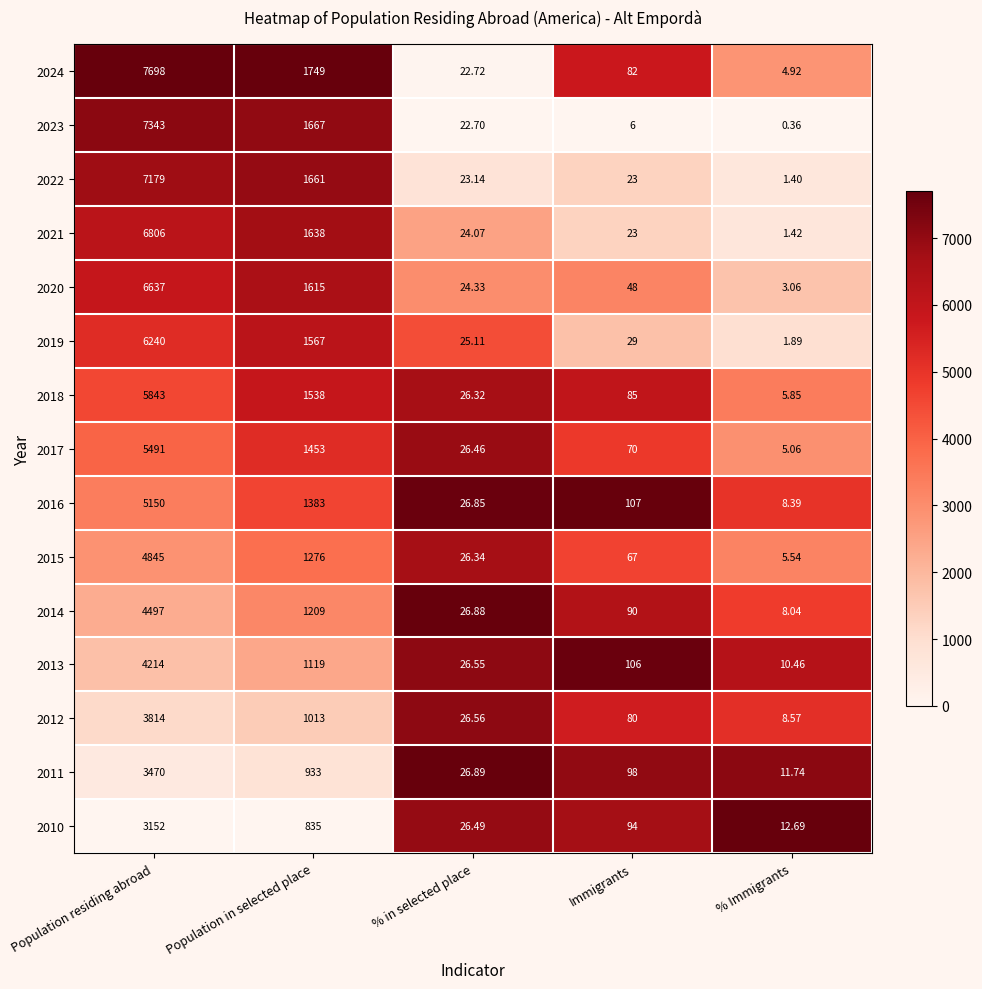

Rank the series at Population residing abroad from highest to lowest value.

2024, 2023, 2022, 2021, 2020, 2019, 2018, 2017, 2016, 2015, 2014, 2013, 2012, 2011, 2010